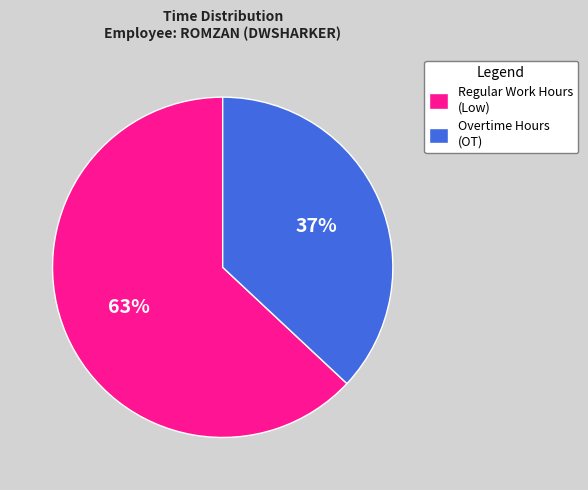

Which slice is the largest?

Regular Work Hours (Low)